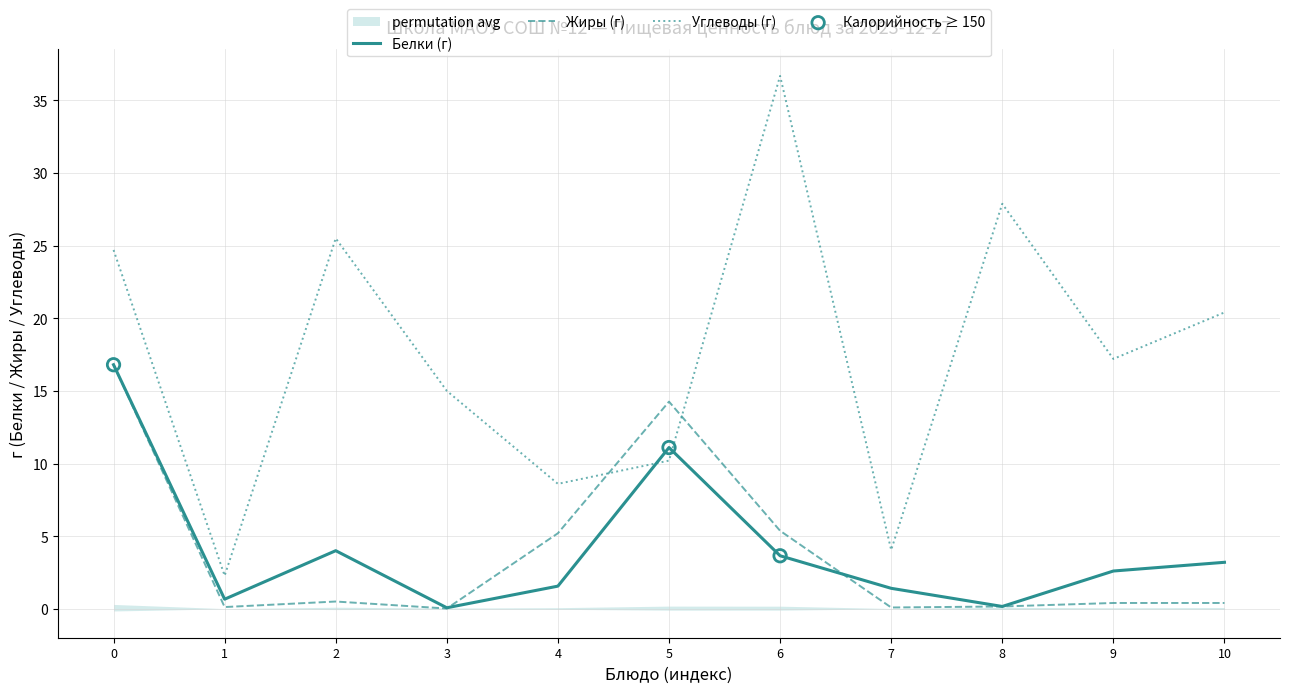

Is the value of Белки (г) at 10 greater than the value of Углеводы (г) at 8?

No